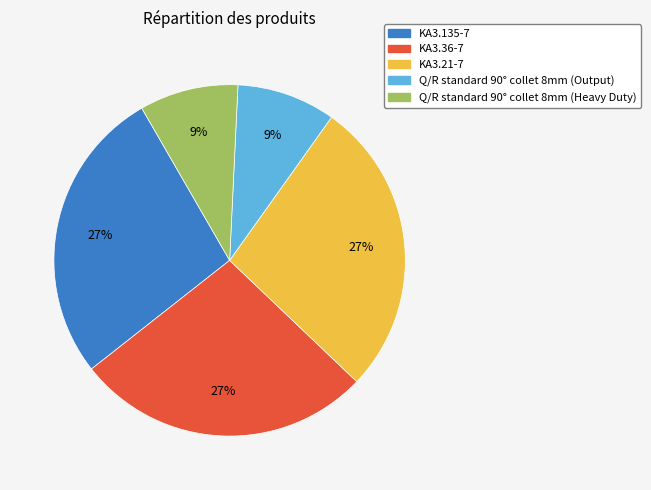

Do KA3.135-7 and KA3.21-7 together represent more than half of the pie?

Yes